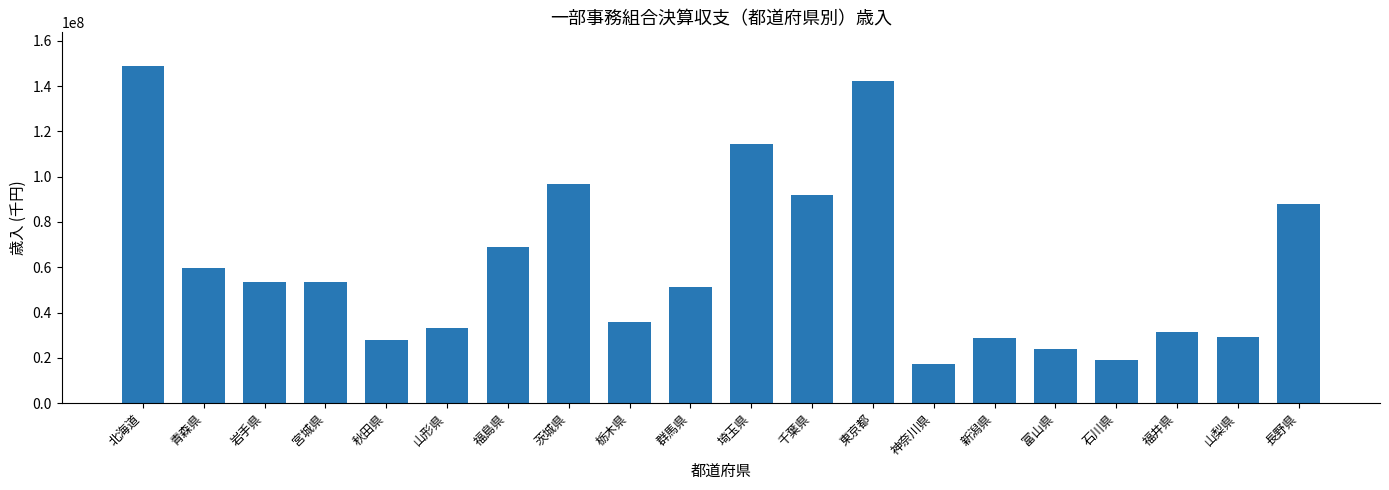

What position from the left is 山形県?

6